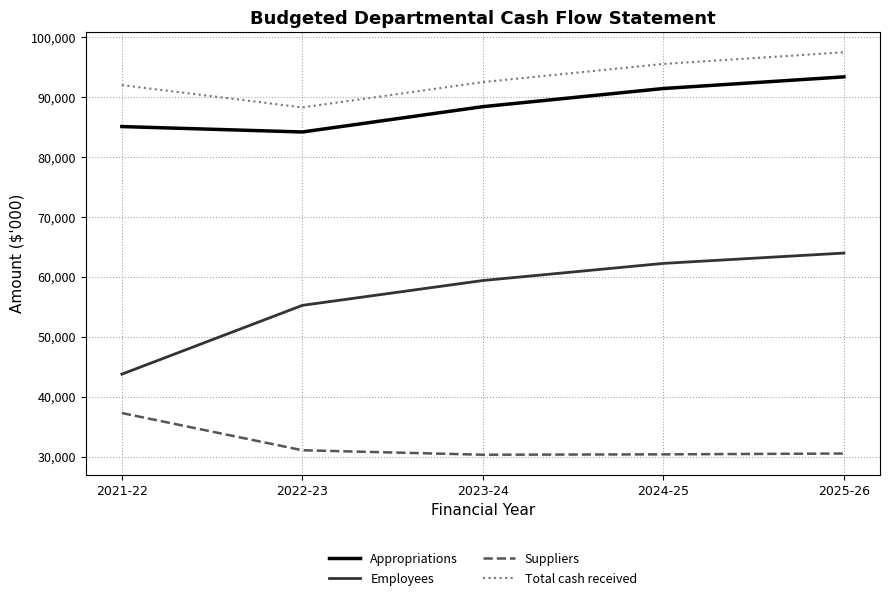

What value does the Suppliers series have at 2022-23, to the nearest 100?

31100